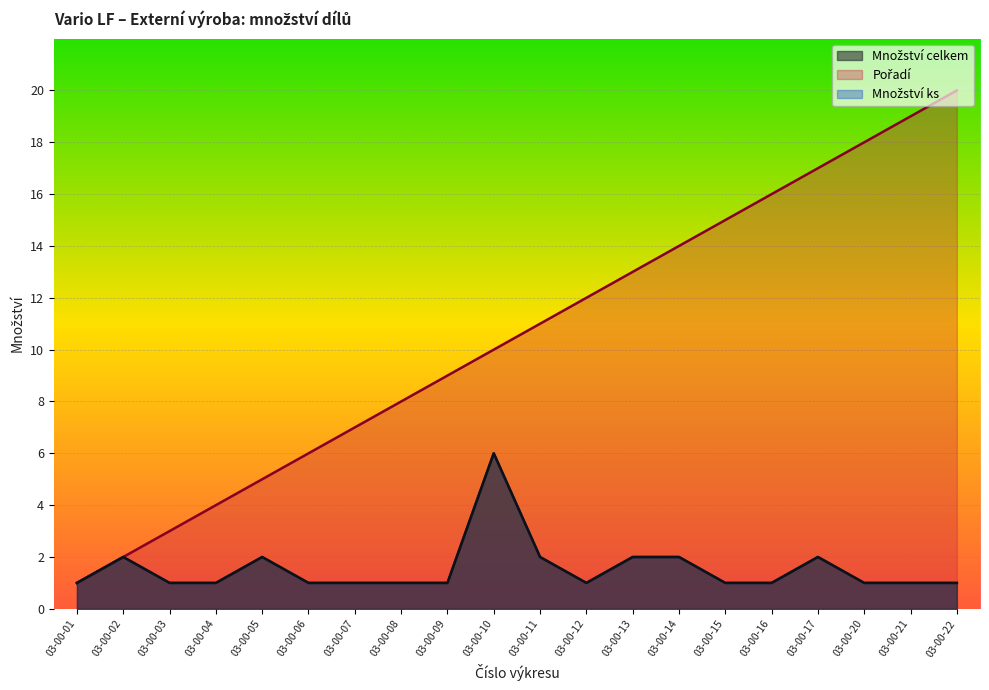

What is the minimum value shown in the chart?

1